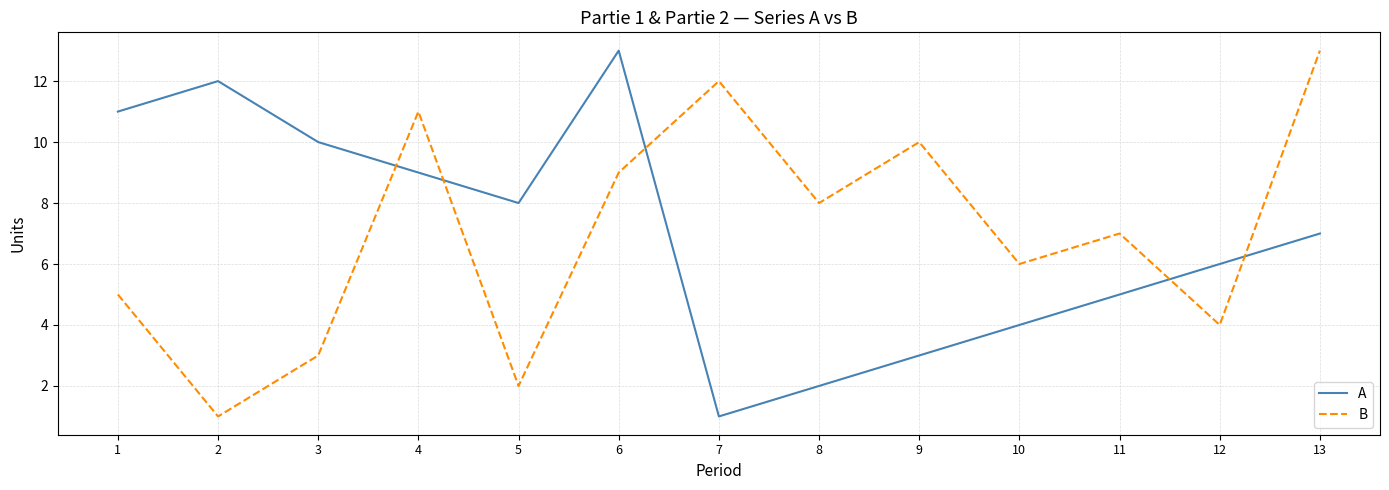

Which series changed the most between 4 and 9?

A